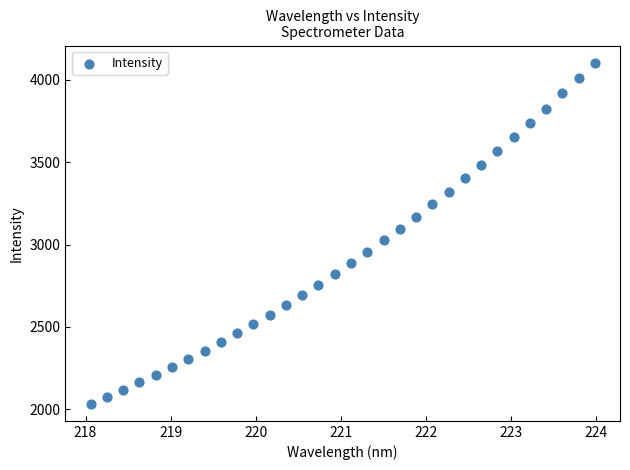

What is the range of X values (max minus min)?

5.9